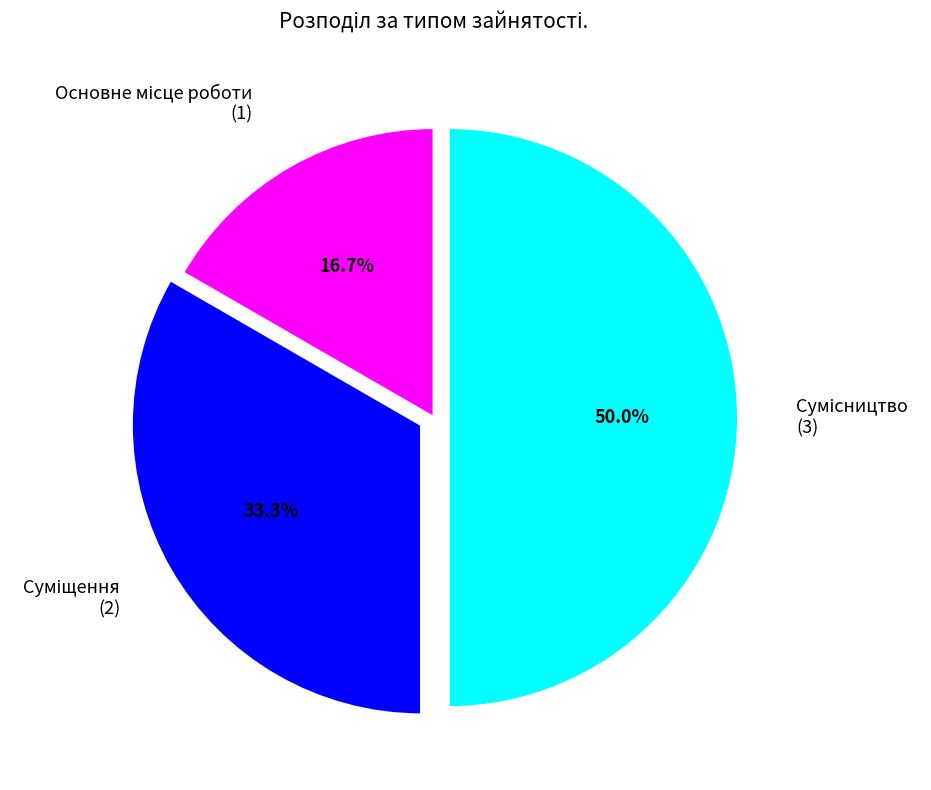

How many slices are in this pie chart?

3